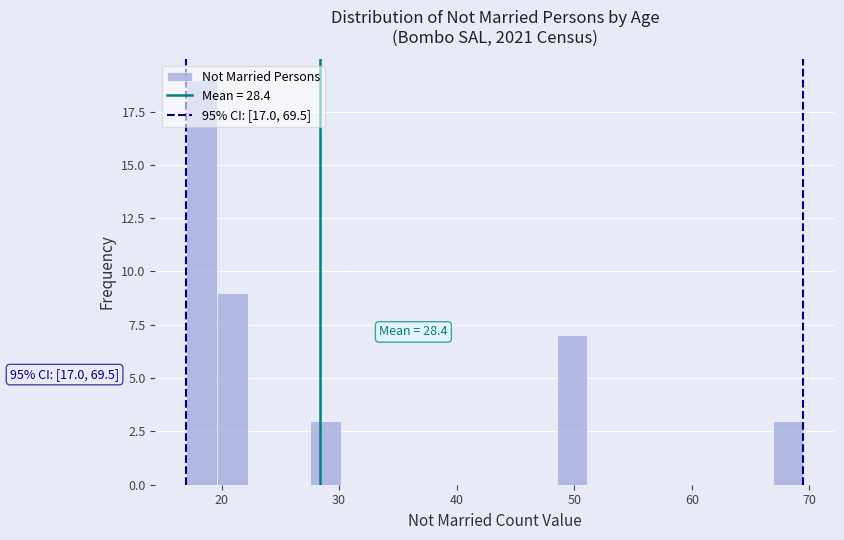

Around what value on the x-axis is the tallest bar? Give the approximate position of its centre, as read against the axis.

18